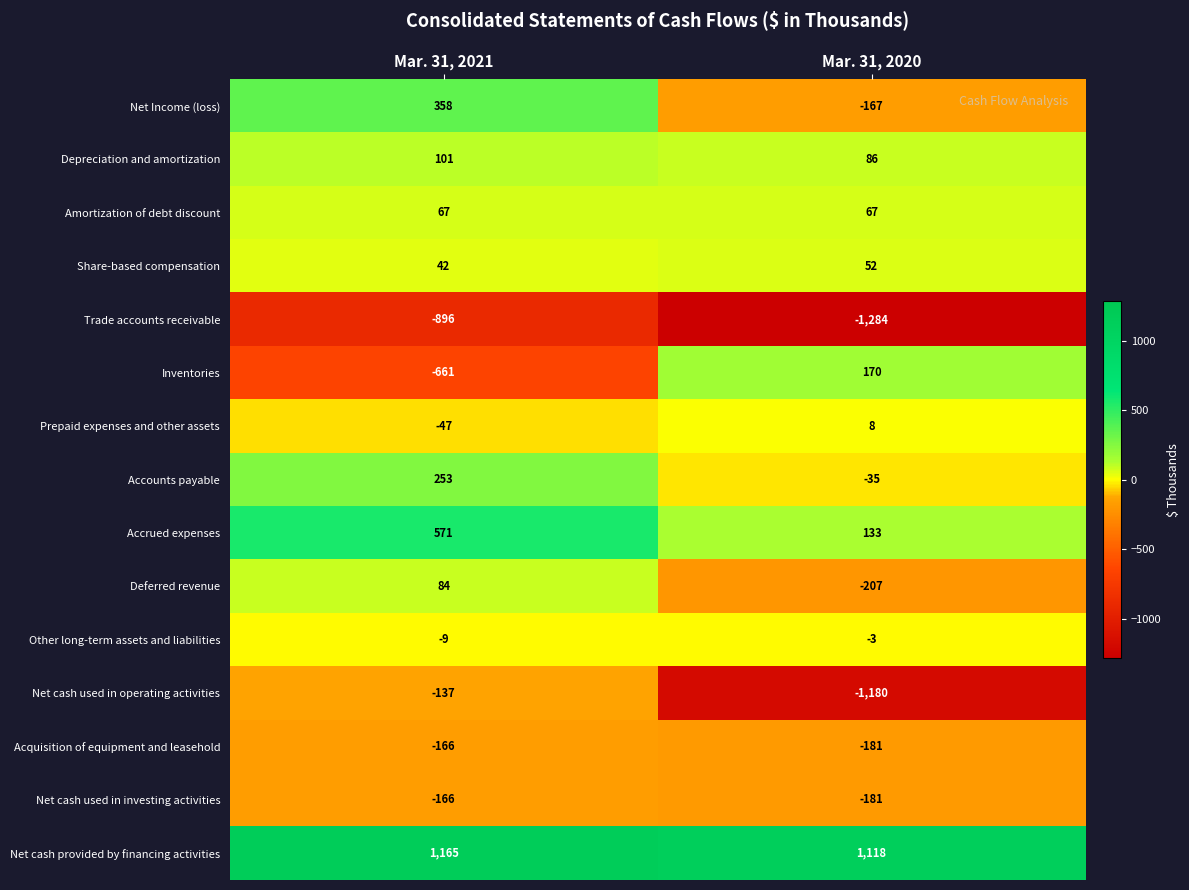

What is the difference between the maximum and minimum values in the Net Income (loss) series?

525